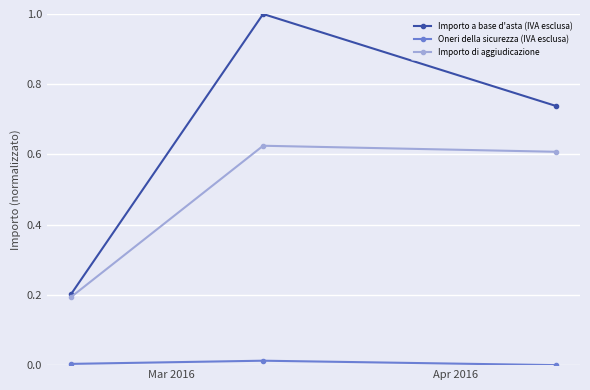

Which series has the largest total across all categories?

Importo a base d'asta (IVA esclusa)